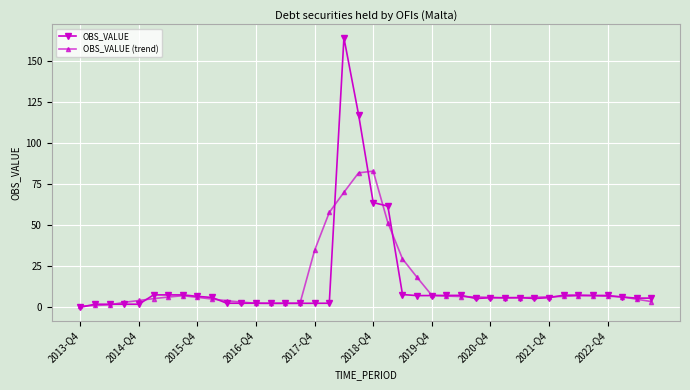

Does the chart display data point markers on the line(s)?

Yes